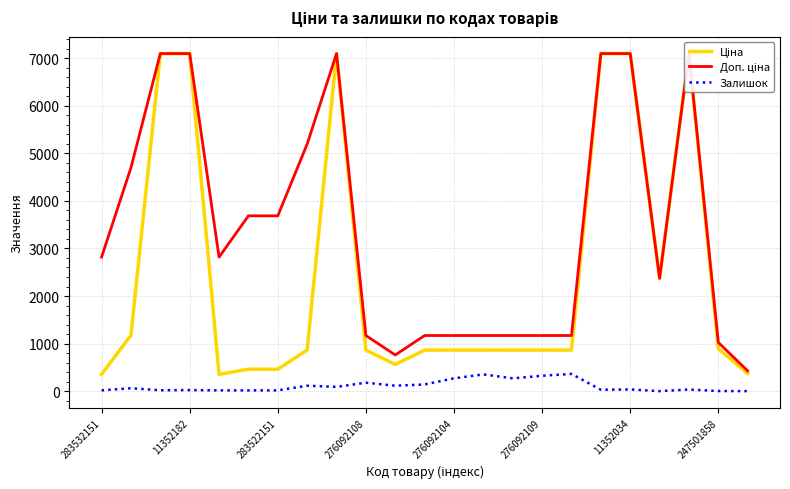

Which series has the largest total across all categories?

Доп. ціна